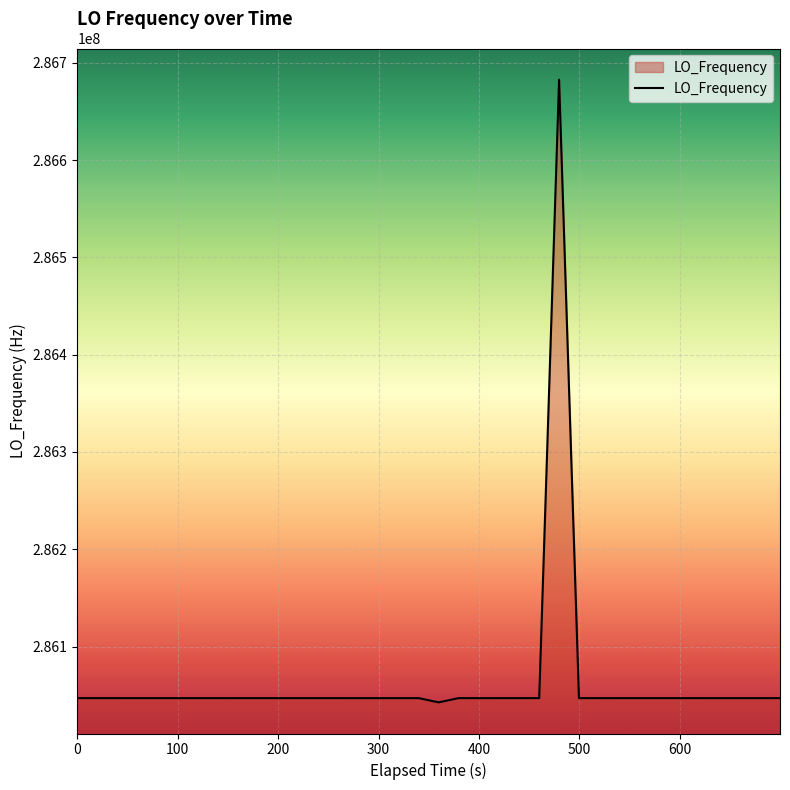

What is the difference between the maximum and minimum values?

640058.1